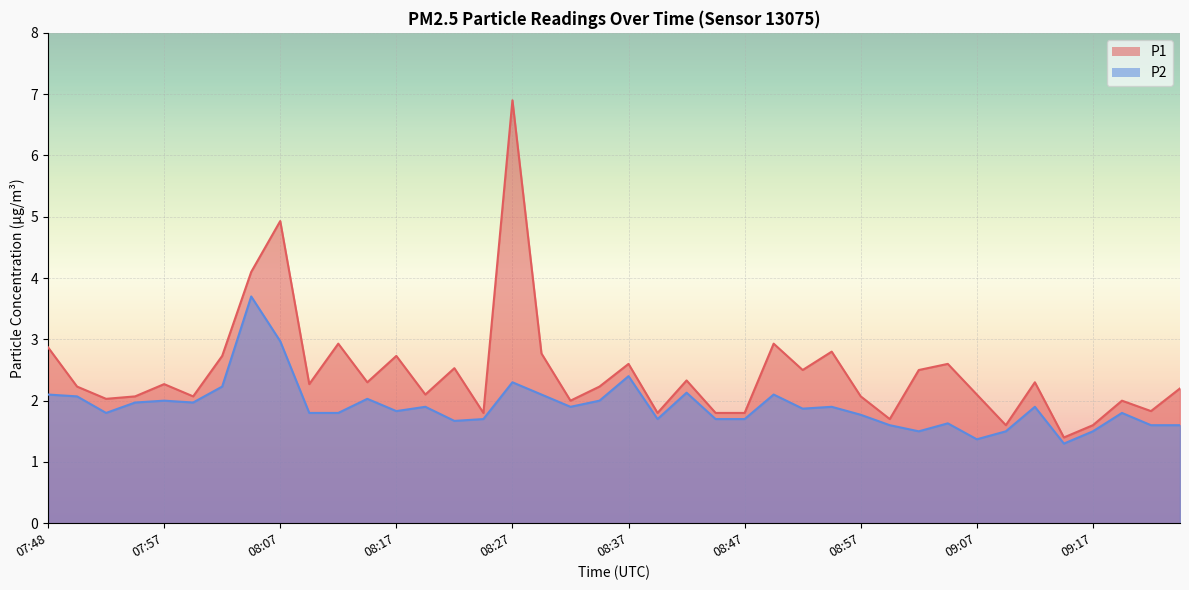

What is the sum of the P1 values at 08:22 and 08:42?

4.9